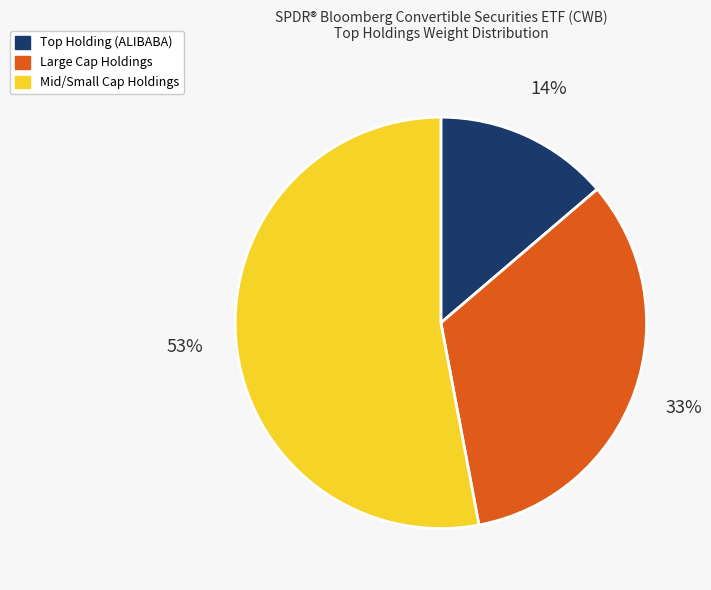

Which category accounts for the majority?

Mid/Small Cap Holdings